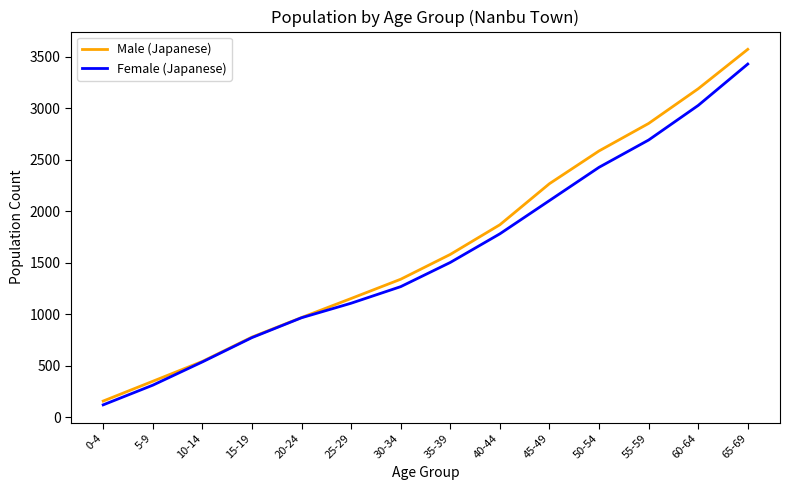

Which category has the lowest value in the Male (Japanese) series?

0-4